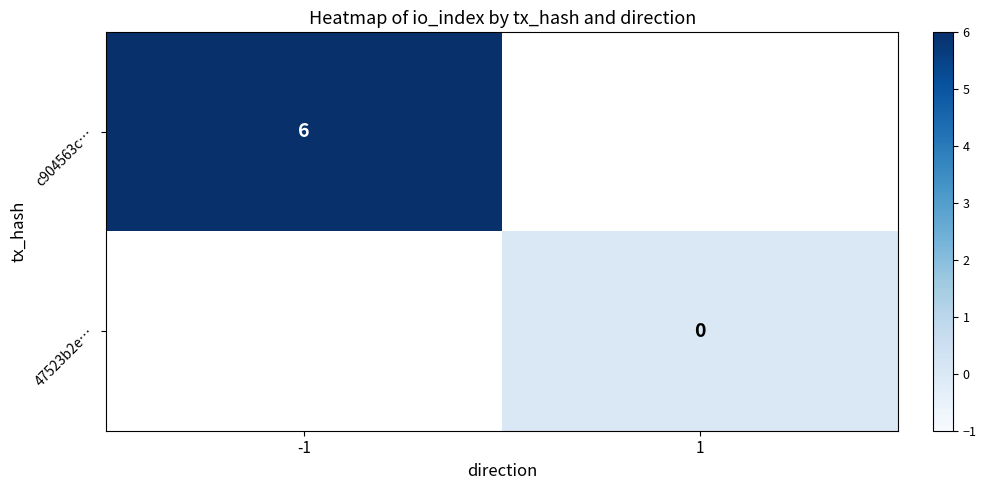

The value of c904563c… at -1 is 8.7. True or false?

False